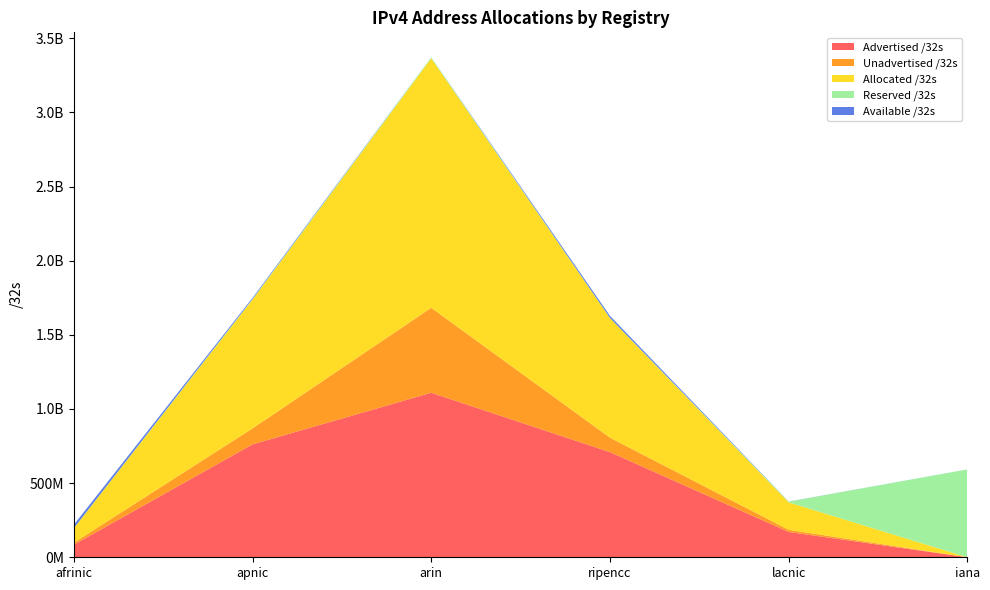

Reading left to right, extract all data points from this chart.

Advertised /32s: afrinic=84379136	apnic=761274996	arin=1109350752	ripencc=708945920	lacnic=170650944	iana=0
Unadvertised /32s: afrinic=13330176	apnic=107580044	arin=573036704	ripencc=97511608	lacnic=14464192	iana=0
Allocated /32s: afrinic=97709312	apnic=868855040	arin=1682387456	ripencc=806457528	lacnic=185115136	iana=0
Reserved /32s: afrinic=813568	apnic=3588096	arin=6440704	ripencc=1050912	lacnic=4986624	iana=592708864
Available /32s: afrinic=22711552	apnic=7542016	arin=0	ripencc=13854248	lacnic=665600	iana=80128